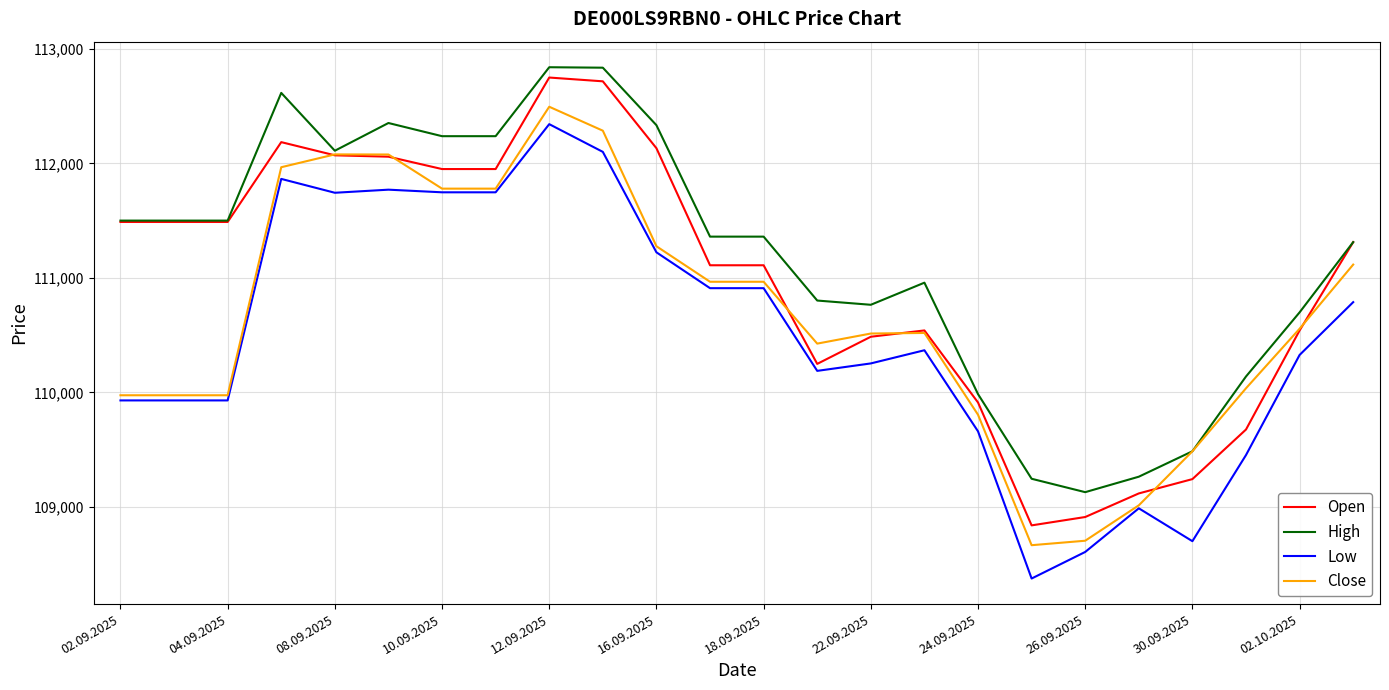

Which series has the largest total across all categories?

High